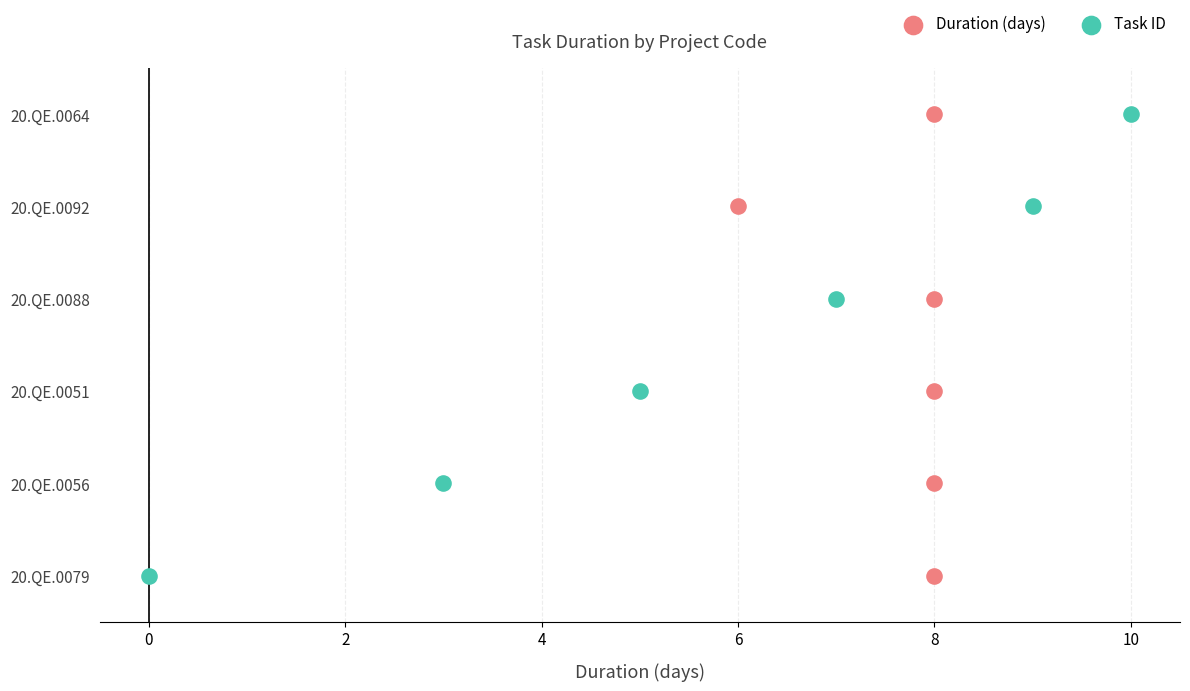

Which series contains the lowest Y value?

Duration (days)